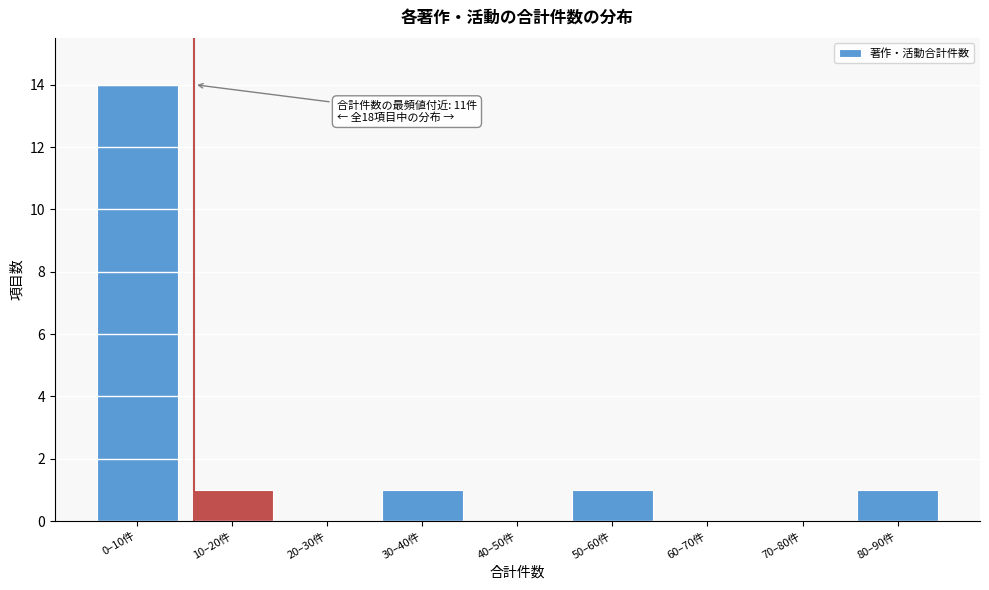

Reading right to left, transcribe all the data shown in this chart.

80–90件=1	70–80件=0	60–70件=0	50–60件=1	40–50件=0	30–40件=1	20–30件=0	10–20件=1	0–10件=14